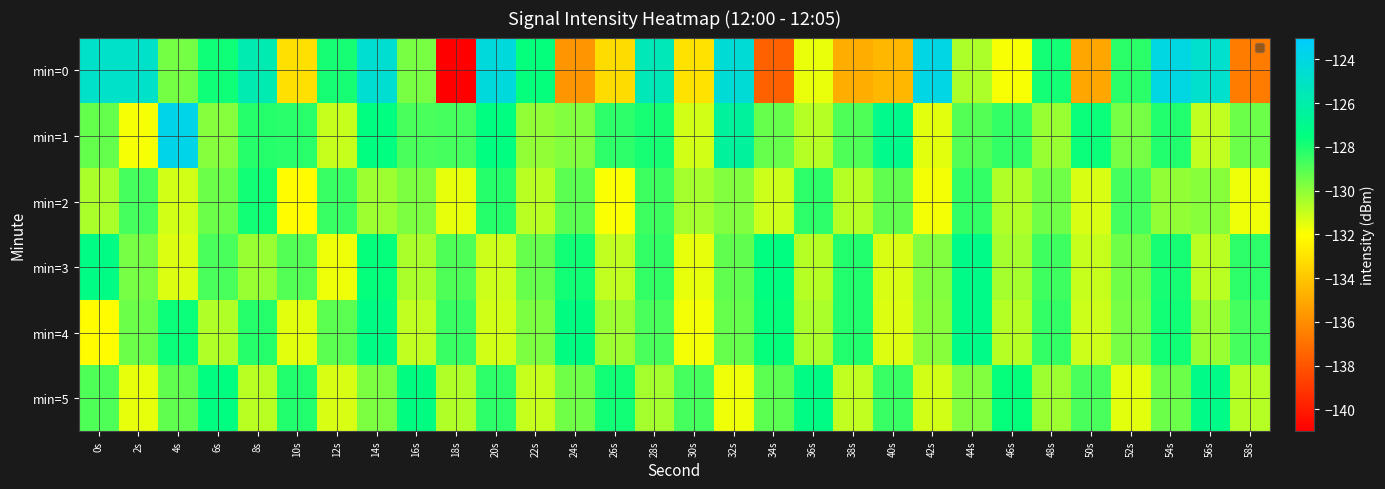

Which label corresponds to the largest value in the chart?

4s